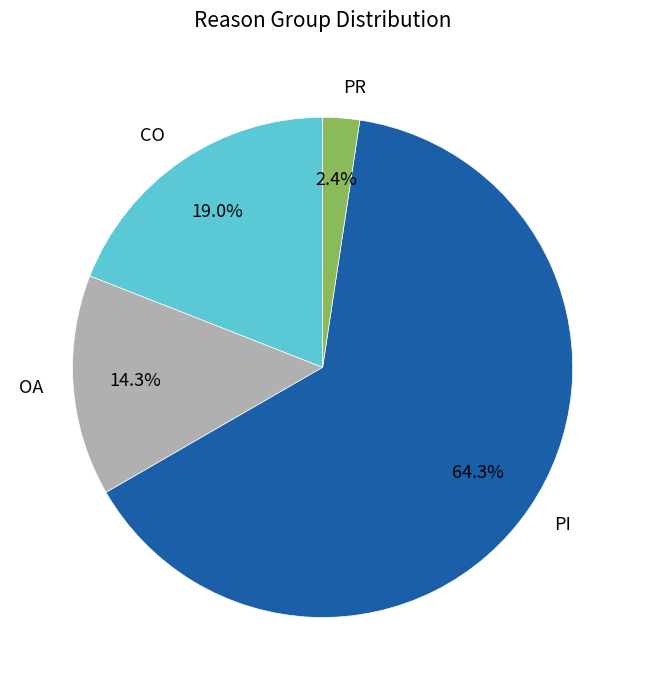

Which slice represents more than half of the pie?

PI